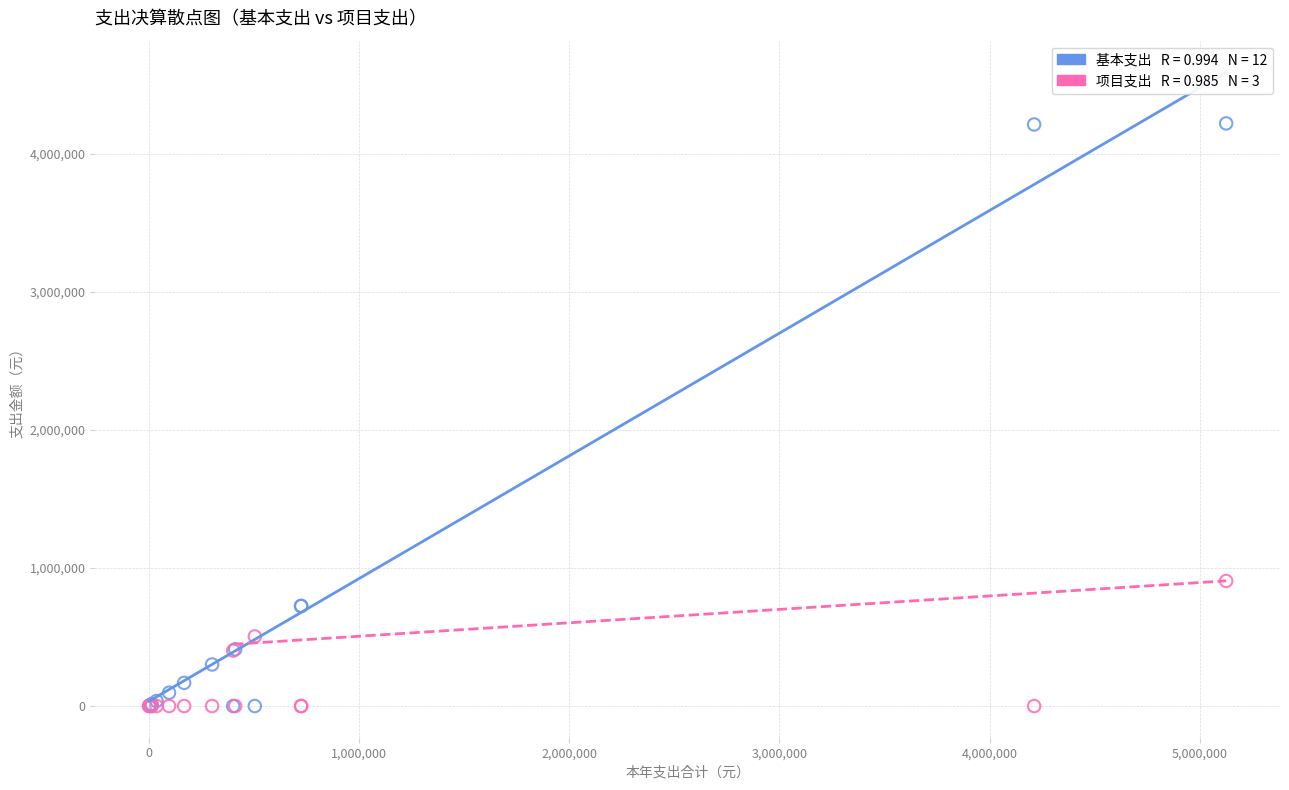

Across all series, what Y value is closest to 2109649?

905547.0